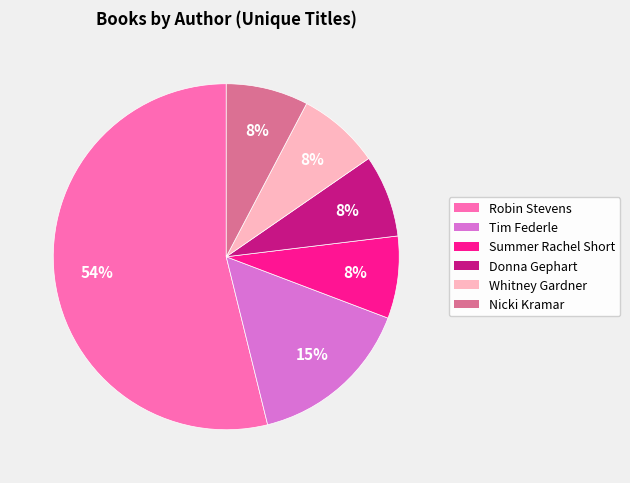

To the nearest percent, what is the difference between the largest and smallest slice percentages?

46%